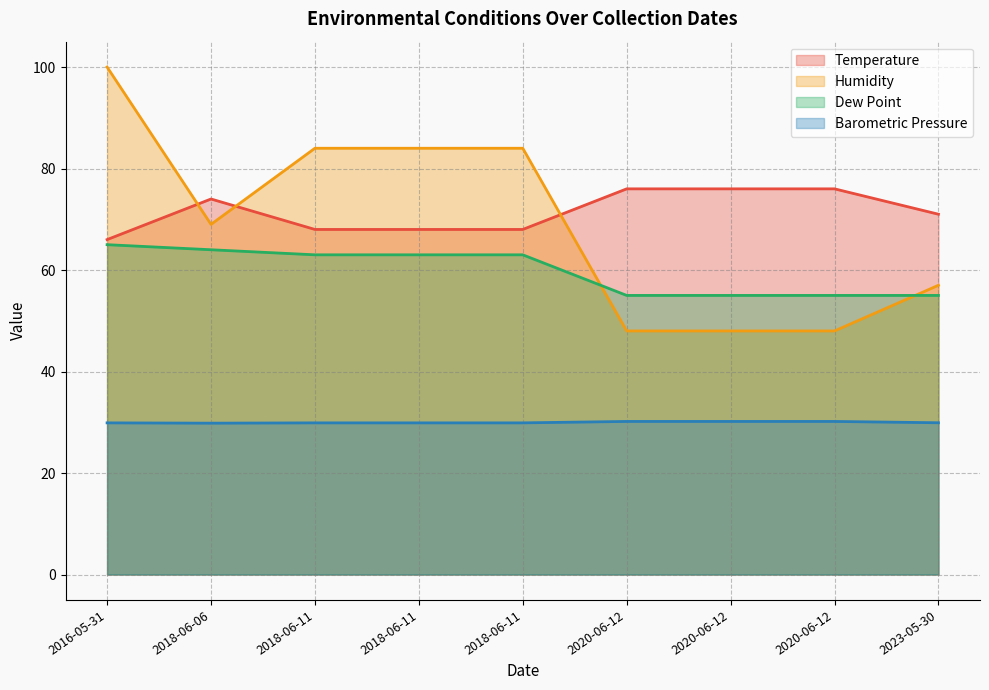

What is the label of the 6th point from the right?

2018-06-11